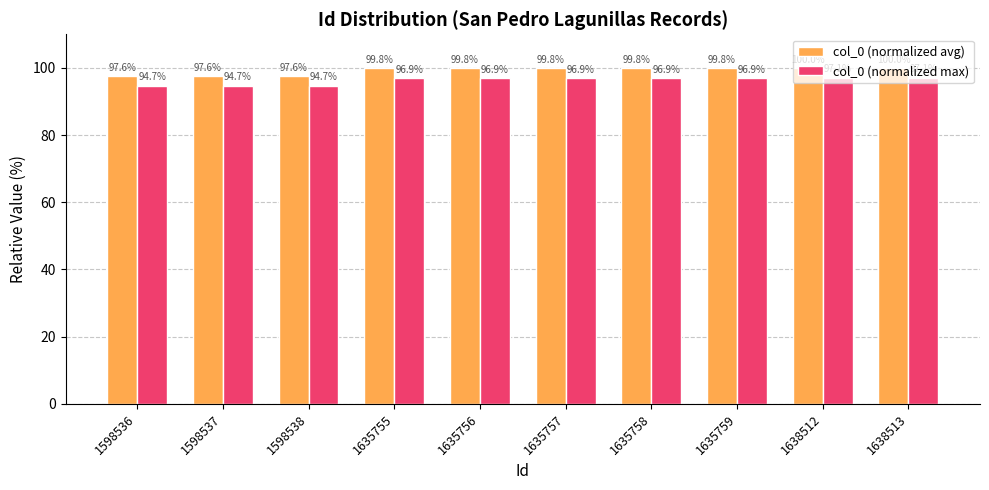

What is the smallest value displayed?

94.7